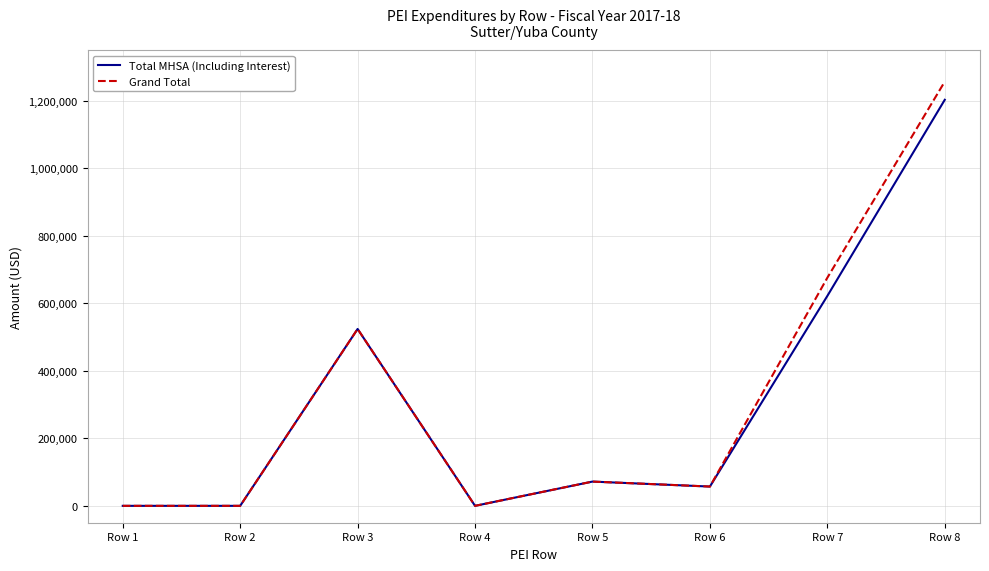

At which category is the sum across all series the highest?

Row 8